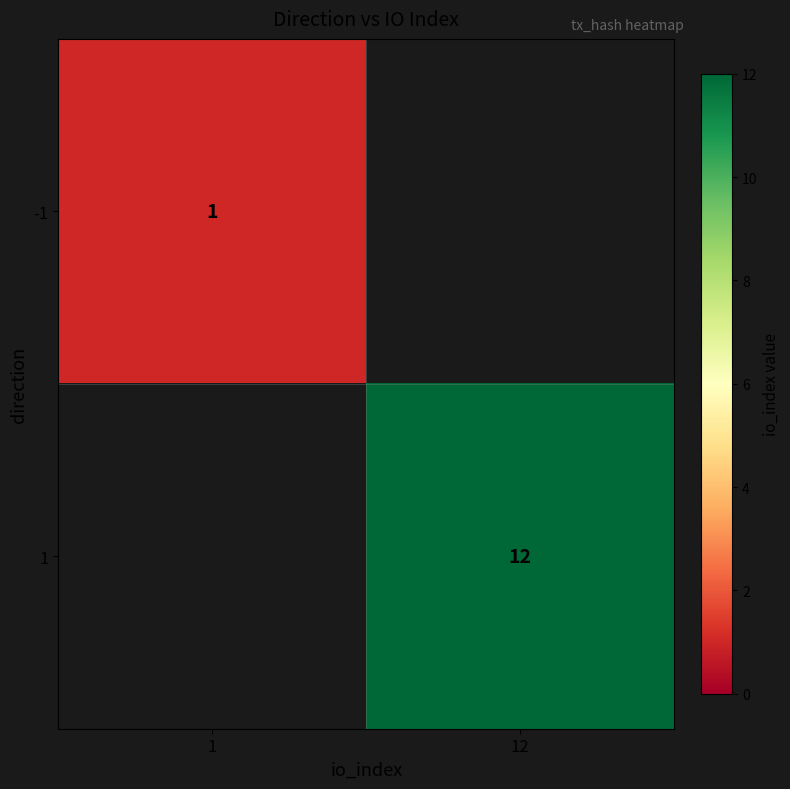

Is it true that 1 equals 12 at 12?

True